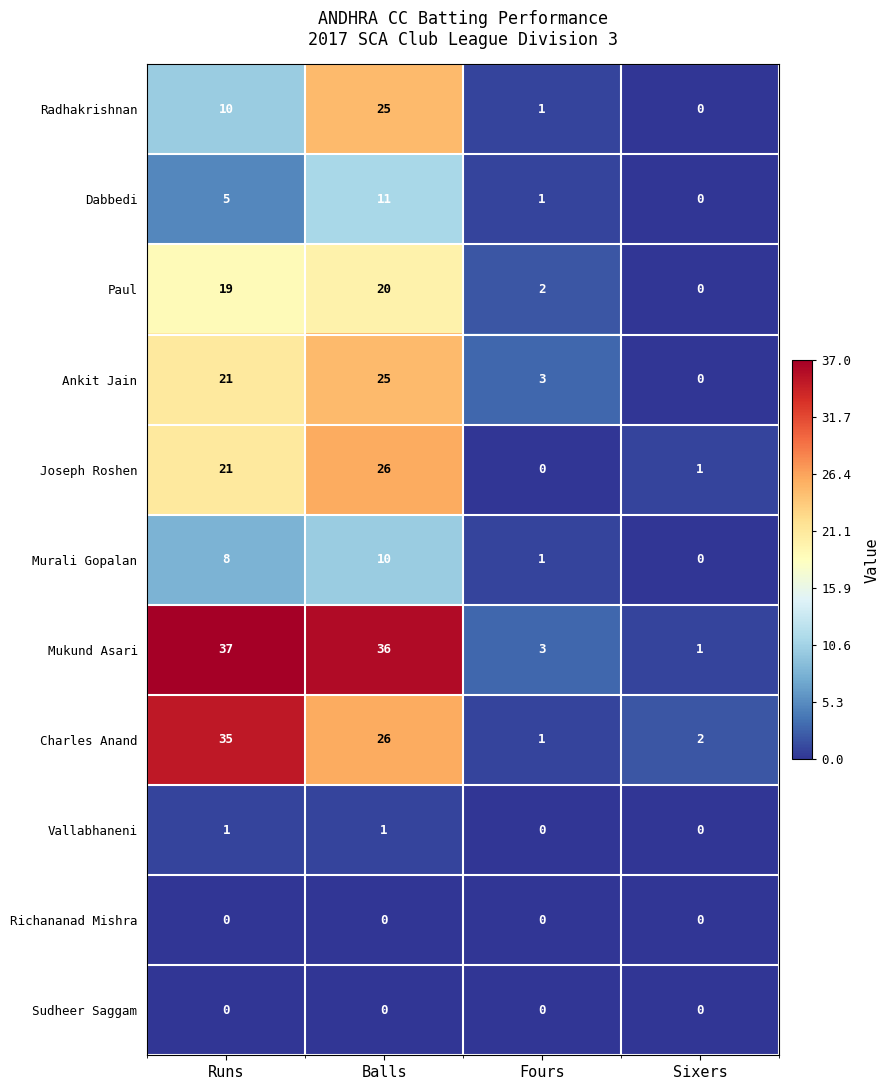

Where does the Charles Anand series first go above 26?

Runs